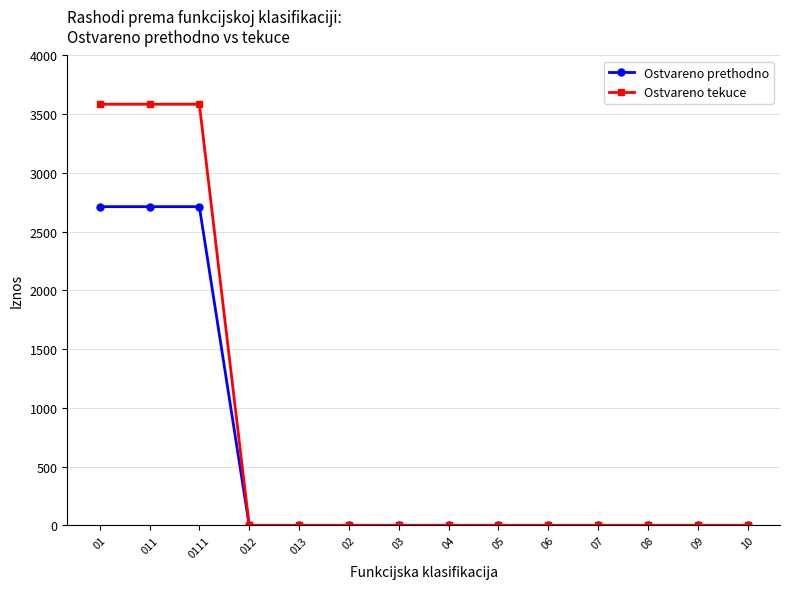

Which series has the largest total across all categories?

Ostvareno tekuce